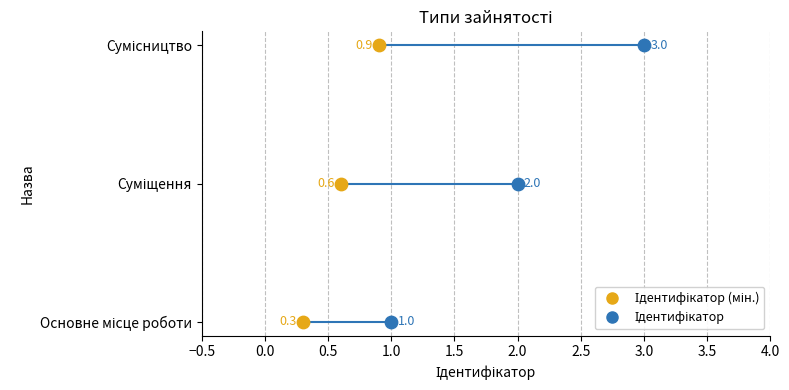

What is the change in value from Основне місце роботи to Суміщення?

+1